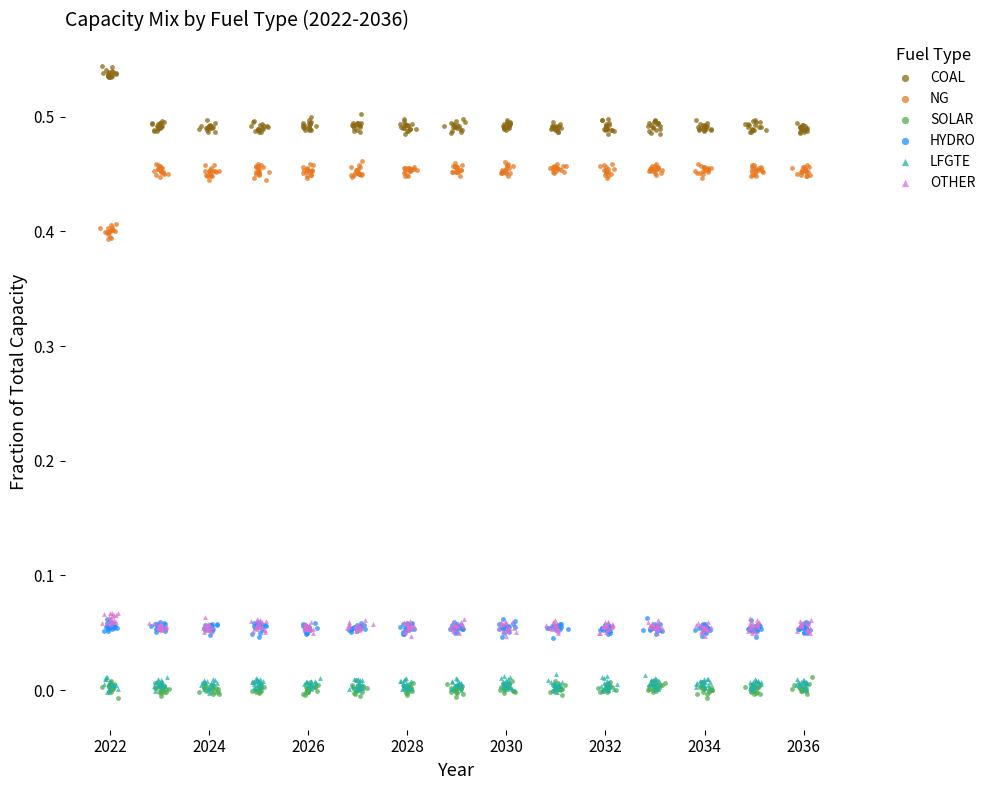

Which series reaches the maximum Y coordinate?

COAL